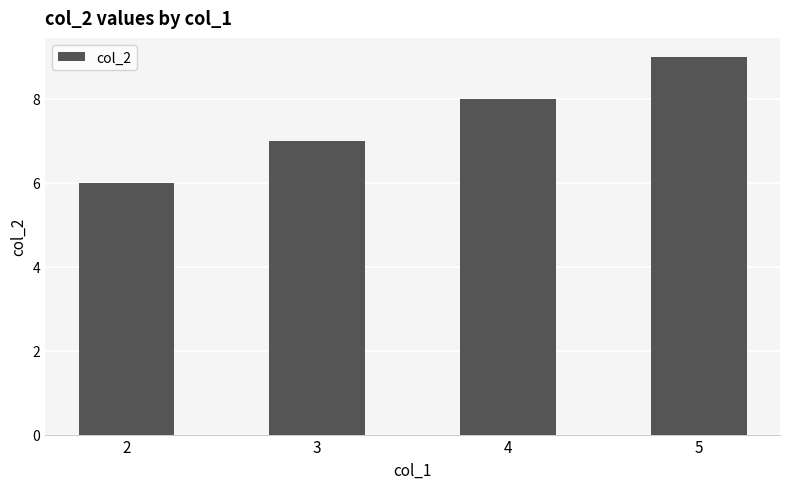

Where is the data nearest to the value 7?

3